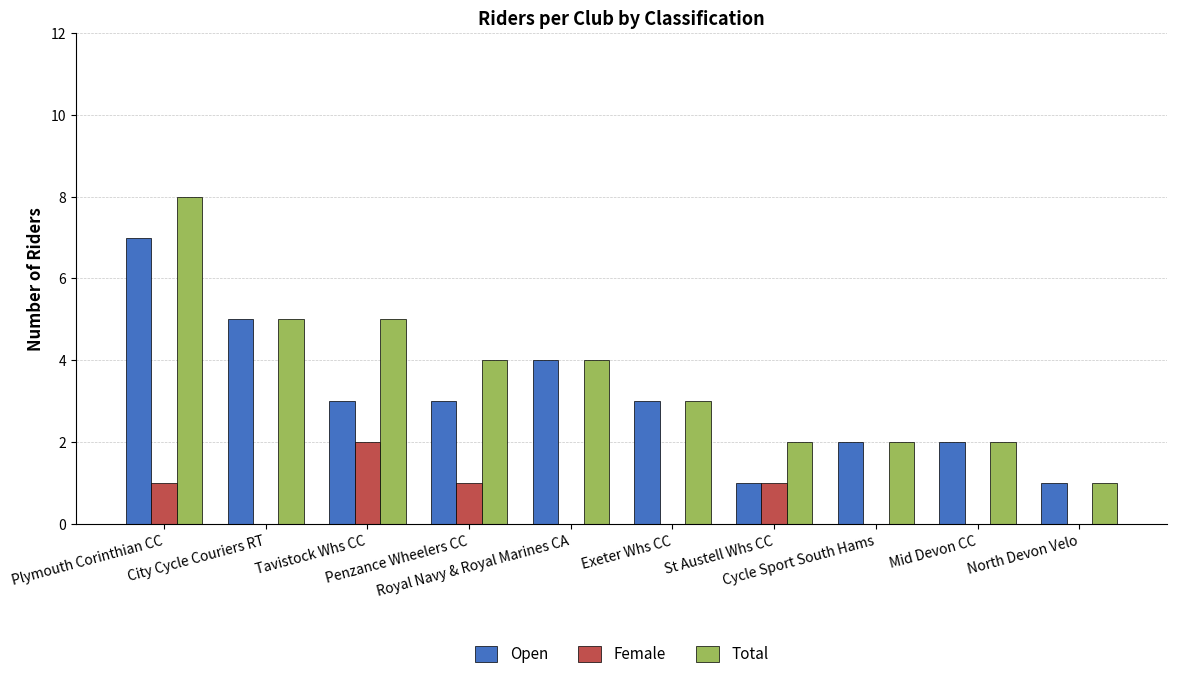

Count the number of data series in this chart.

3